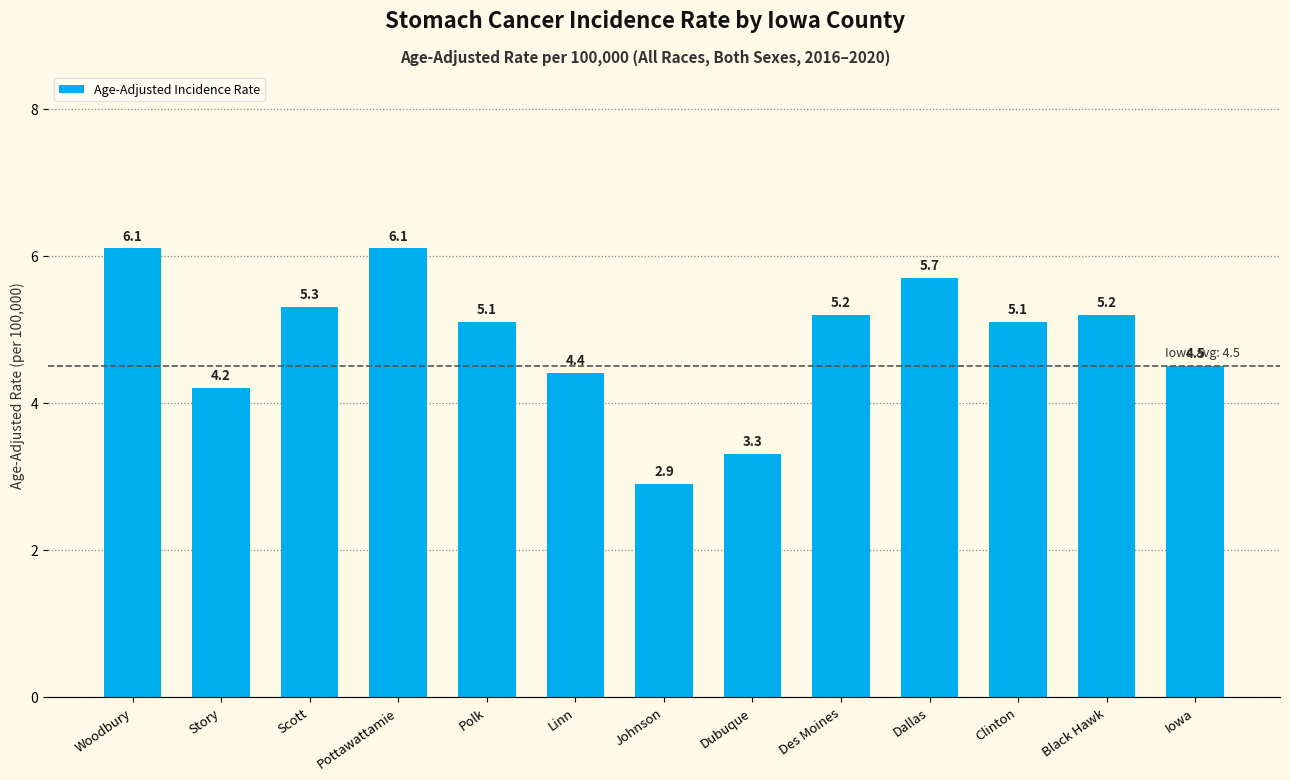

What is the maximum value shown in the chart?

6.1